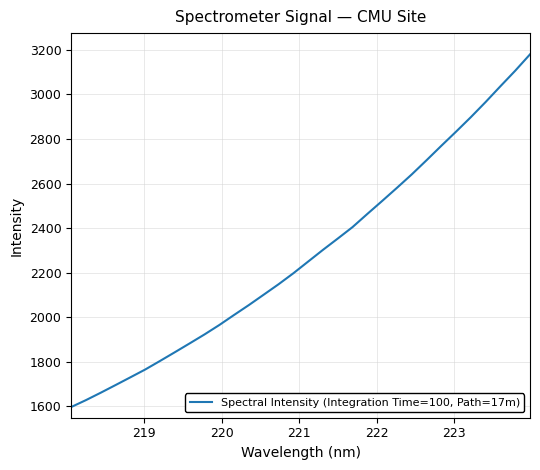

What is the smallest value displayed?

1596.7